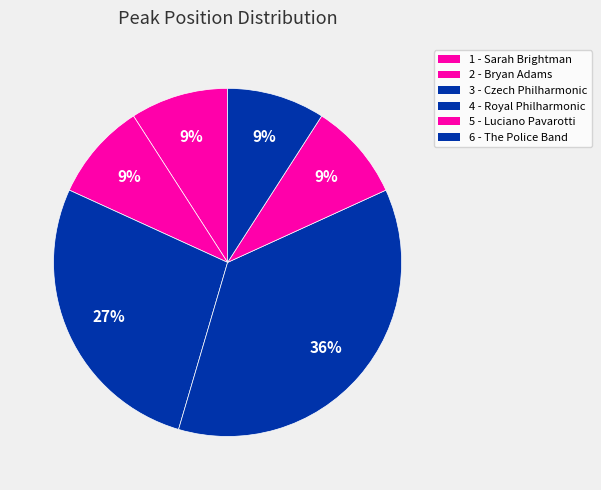

To the nearest percent, what is the difference between the largest and smallest slice percentages?

27%